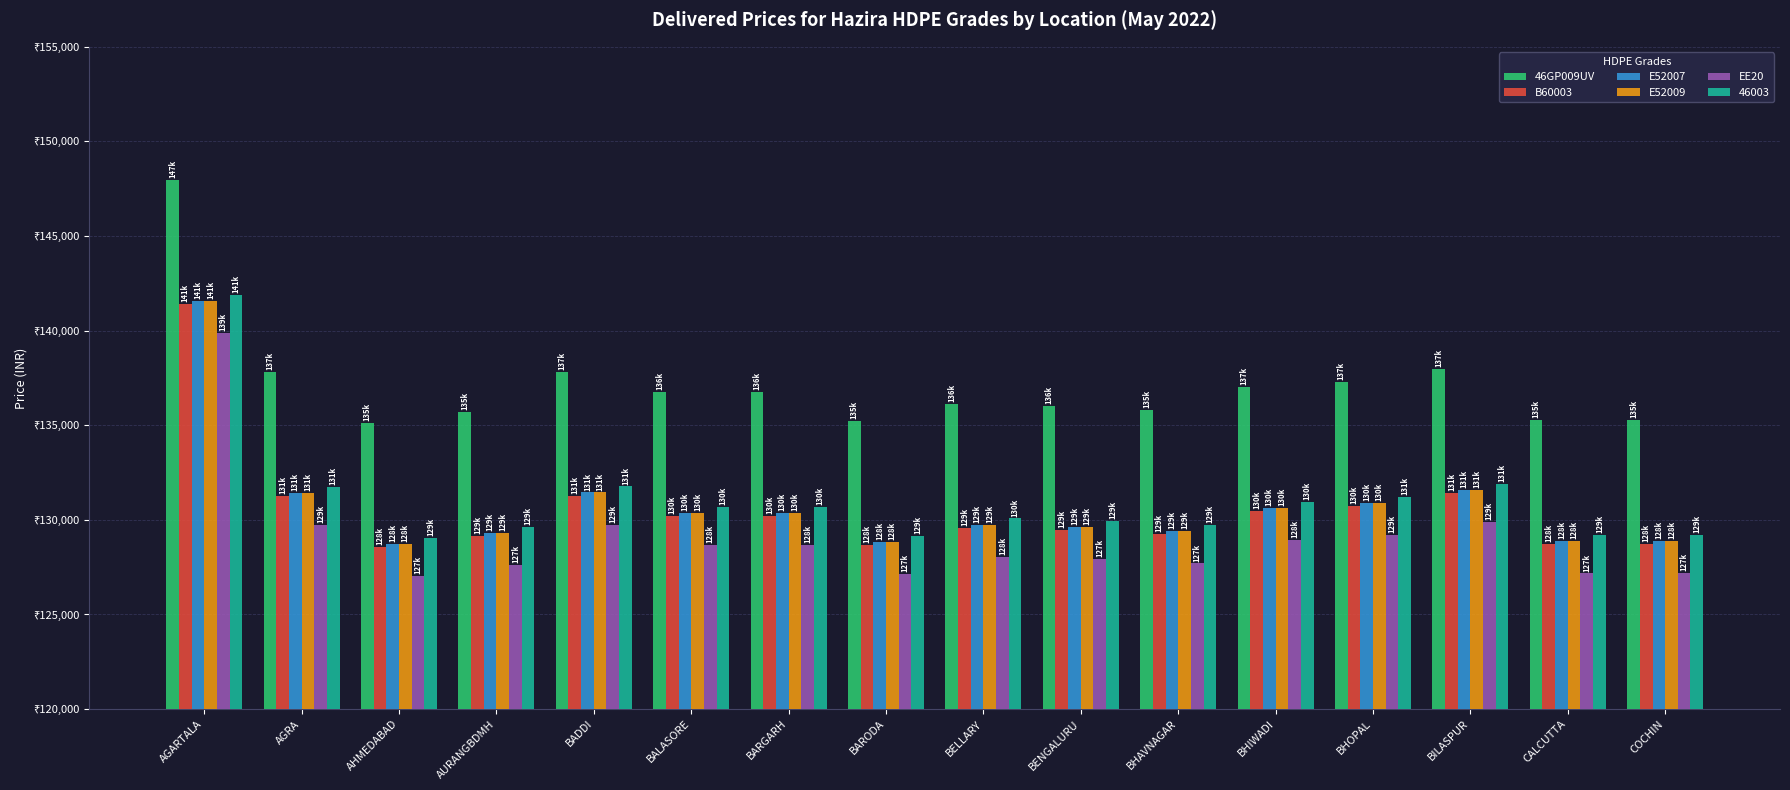

What is the difference between the maximum and minimum values in the 46GP009UV series?

12839